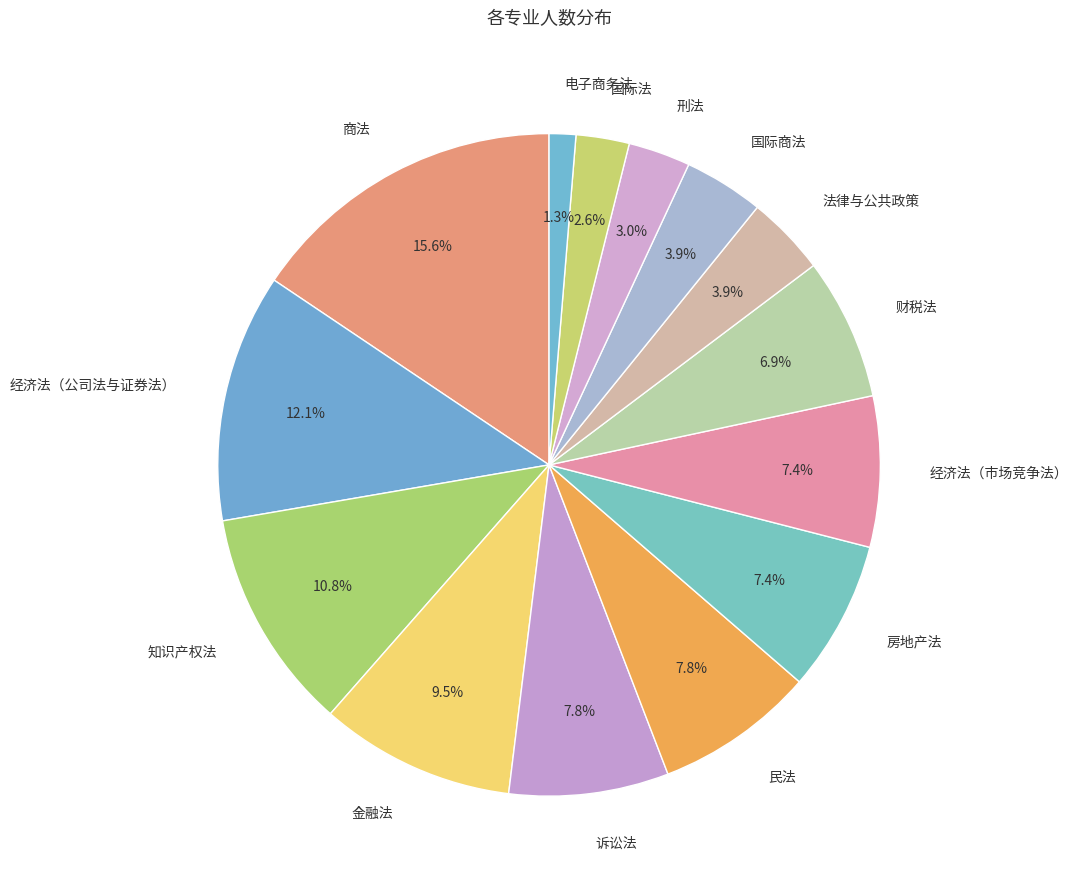

What is the total percentage of 诉讼法 and 房地产法?

15.2%